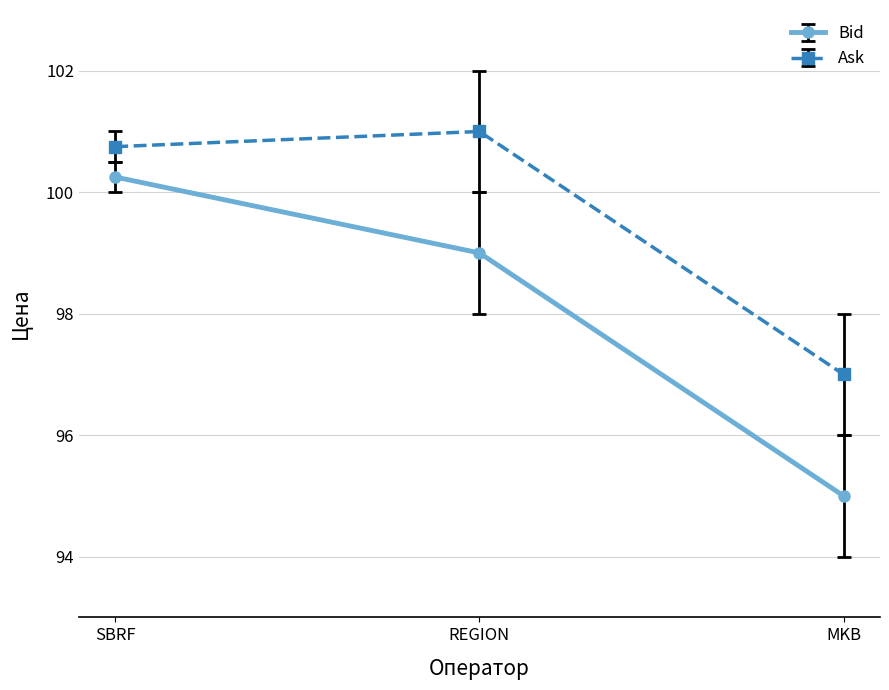

What is the greatest value displayed?

101.0